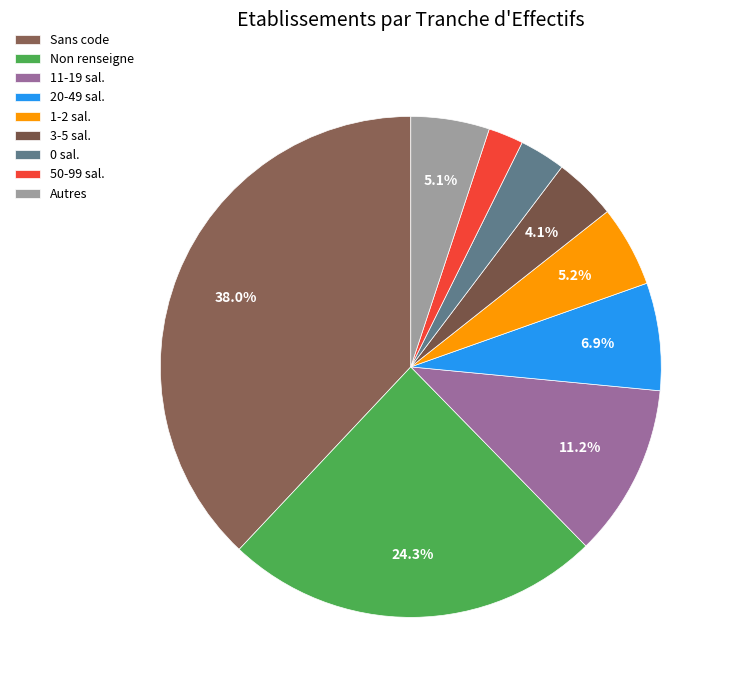

Is there any slice that represents more than half of the pie?

No